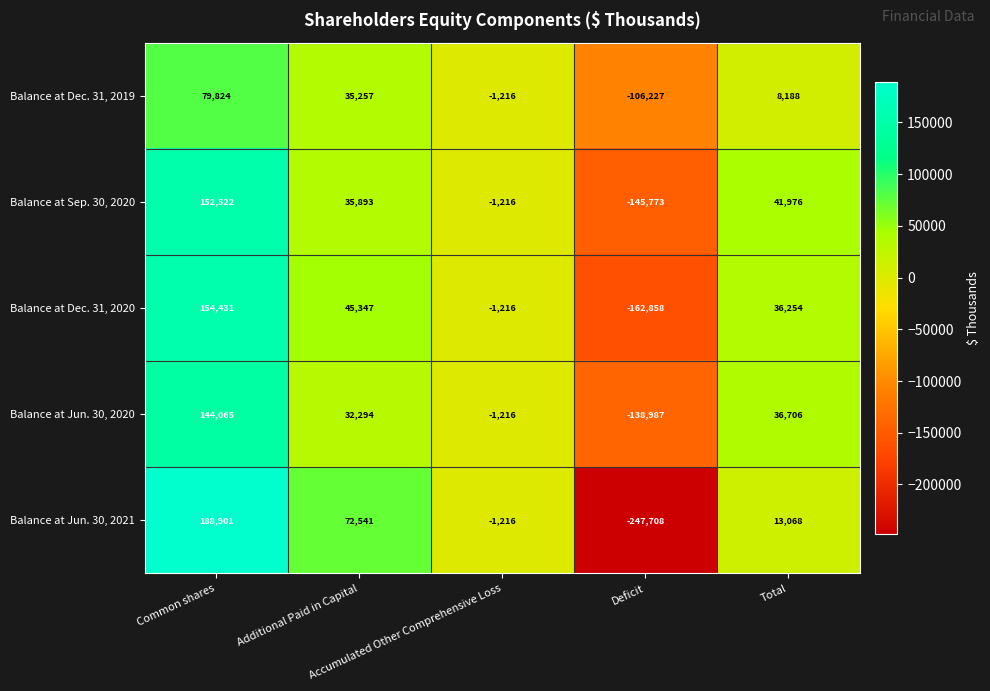

Which series has the largest total across all categories?

Balance at Sep. 30, 2020